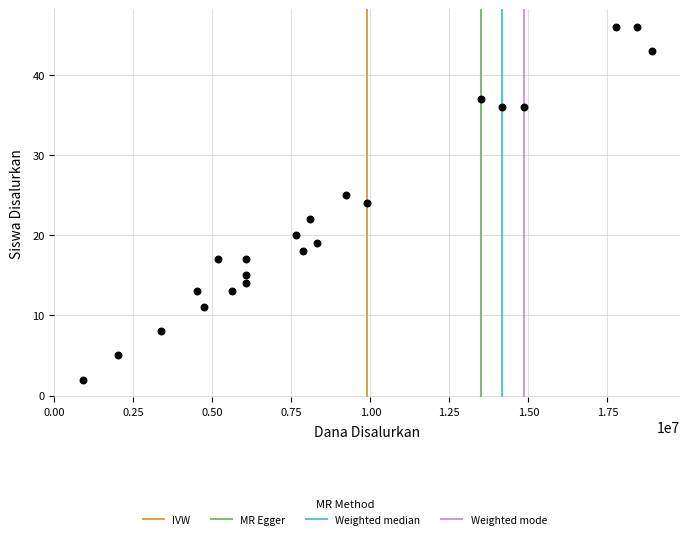

What is the range of Y values (max minus min)?

44